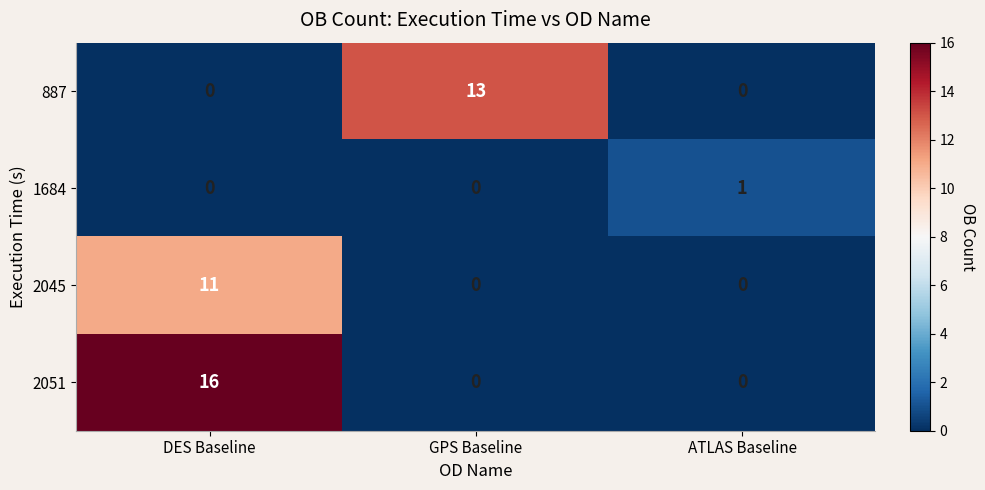

At which category is the sum across all series the highest?

DES Baseline